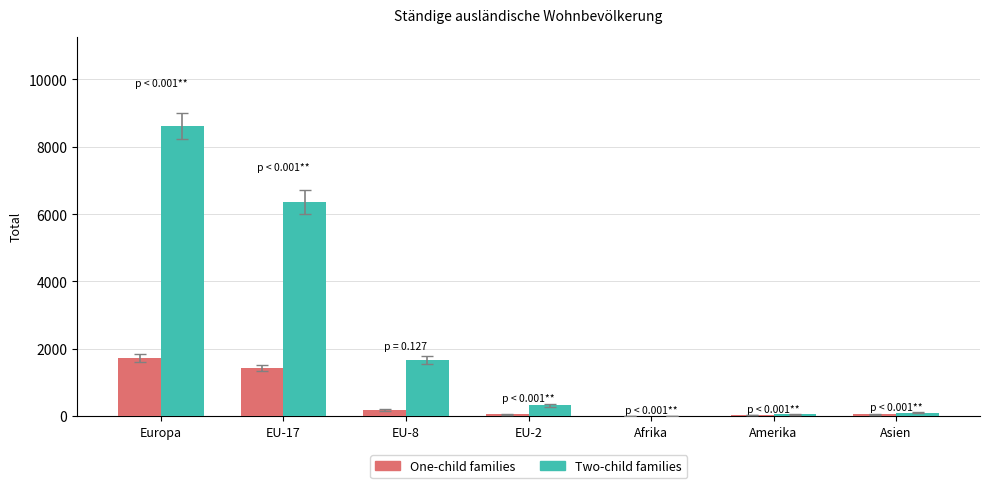

Count the number of categories in the chart.

7